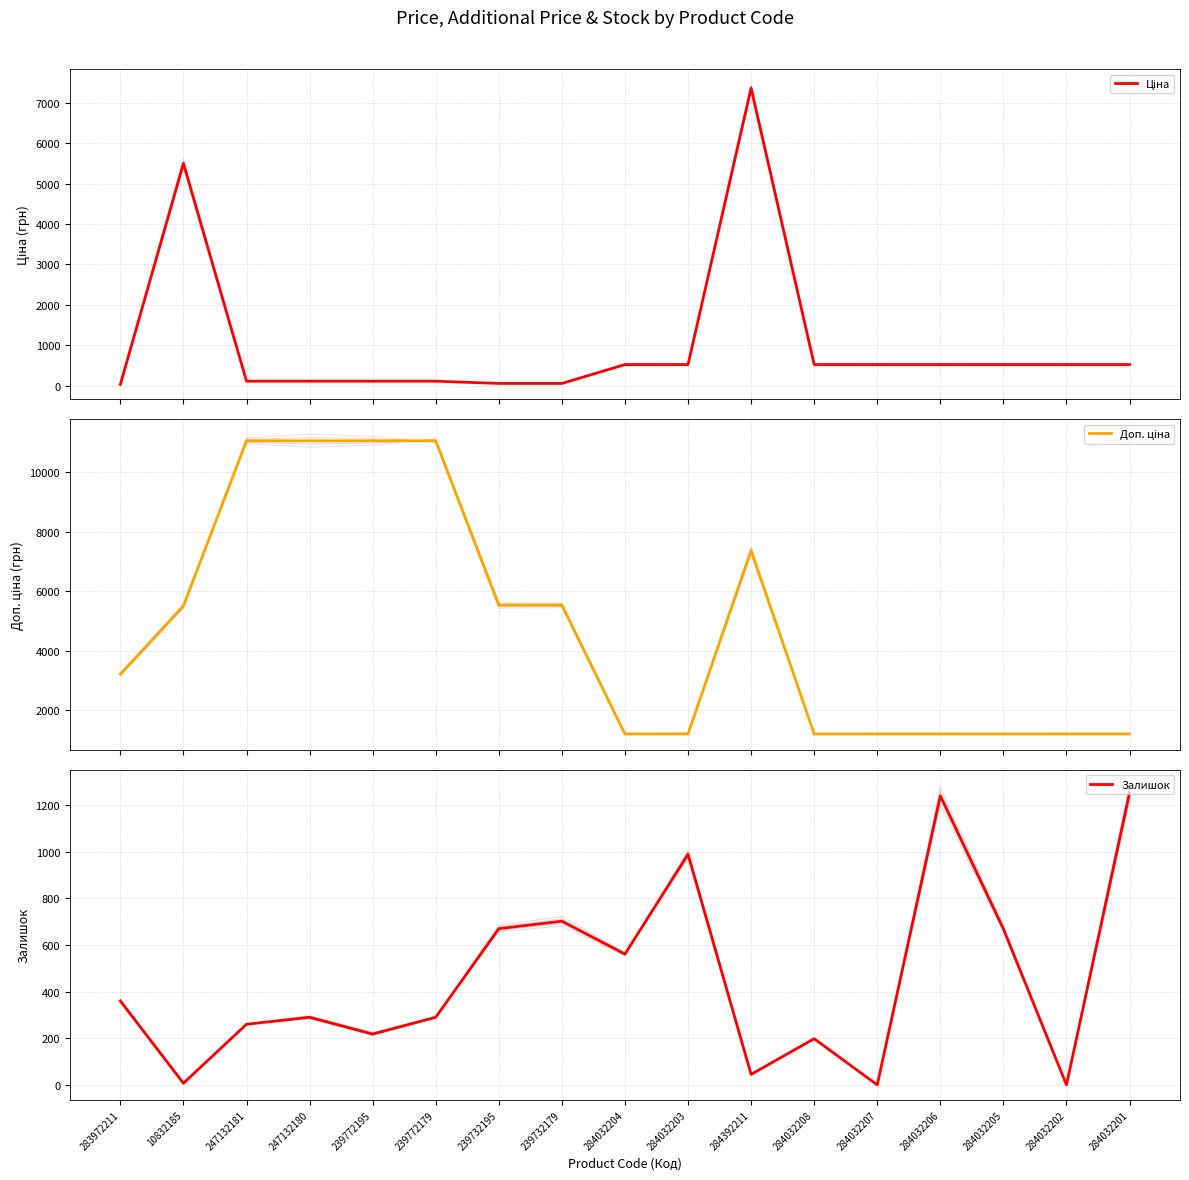

What are all the series names shown in the legend?

Ціна, Доп. ціна, Залишок